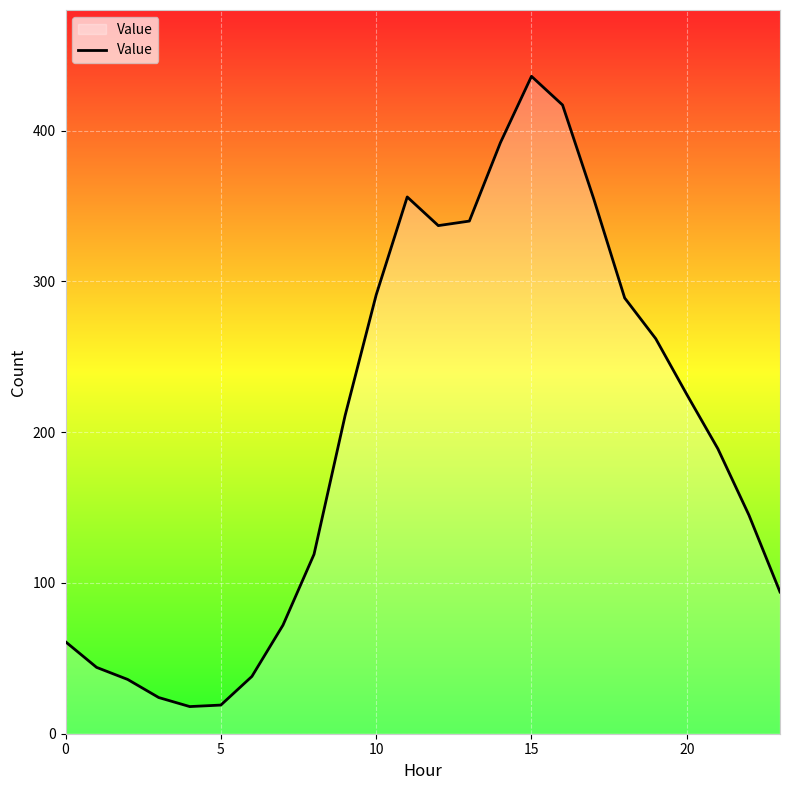

How many interior local valleys (lower than both neighbors) does the data have?

2